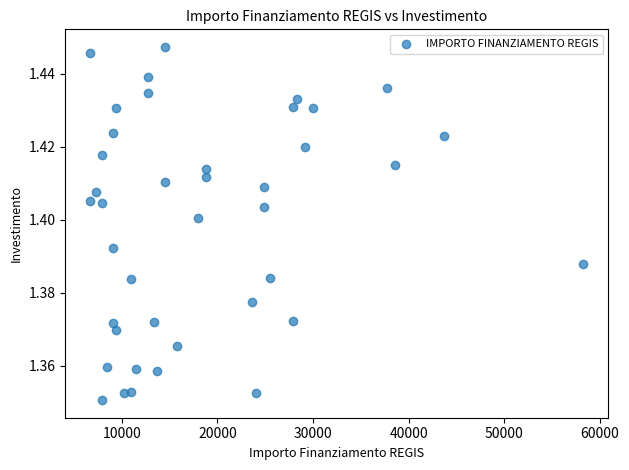

What is the range of X values (max minus min)?

51595.0